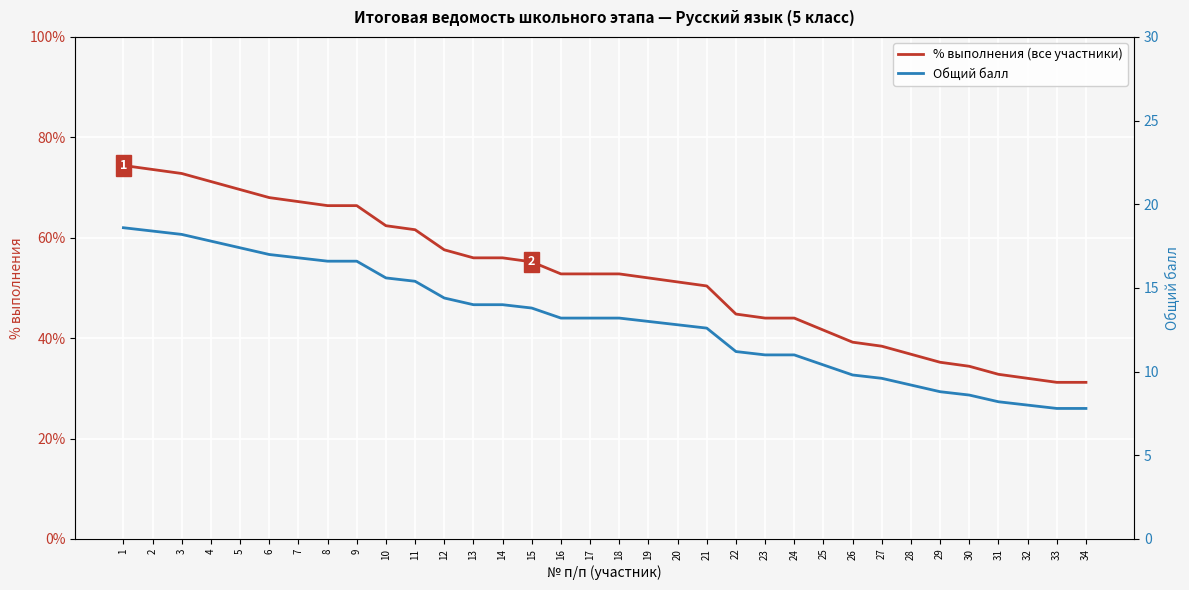

At how many categories does at least one series exceed 7?

34